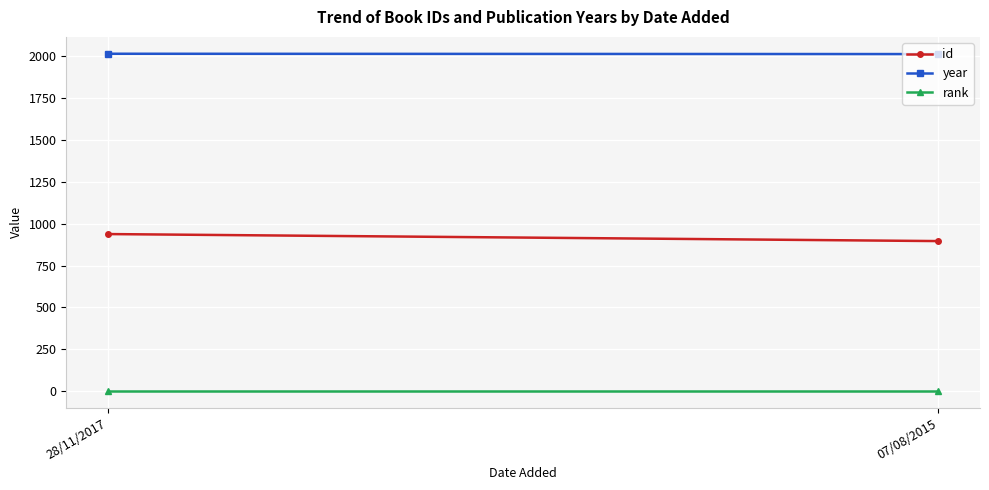

At 07/08/2015, list the series in order from smallest to largest.

rank, id, year